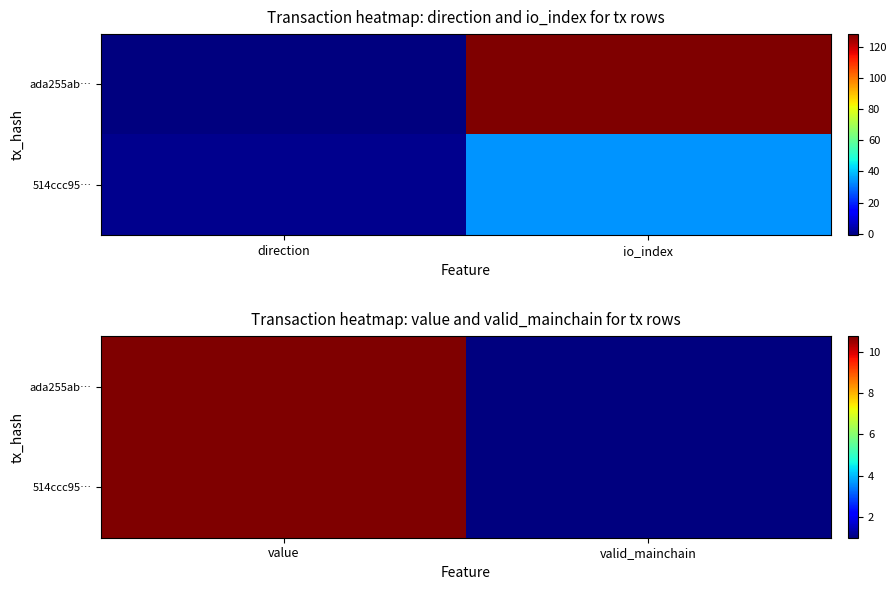

Which series has the largest total across all categories?

ada255ab…